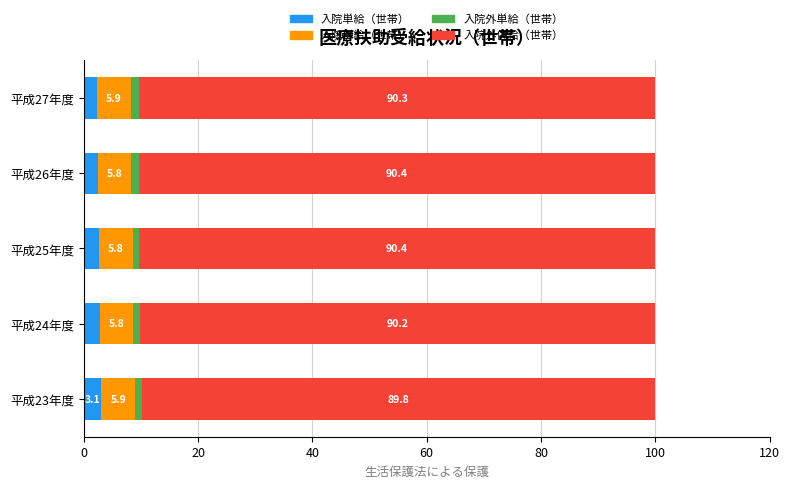

At which label does 入院単給（世帯） reach its minimum?

平成27年度